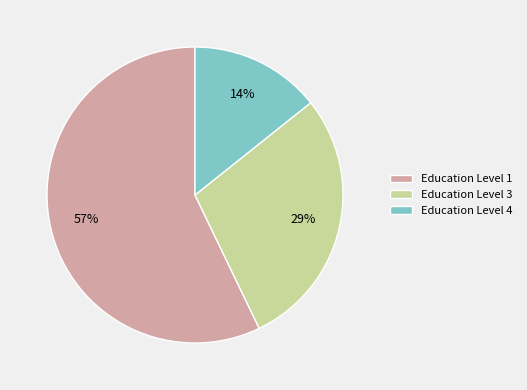

Combined, do Education Level 1 and Education Level 3 account for over 50%?

Yes